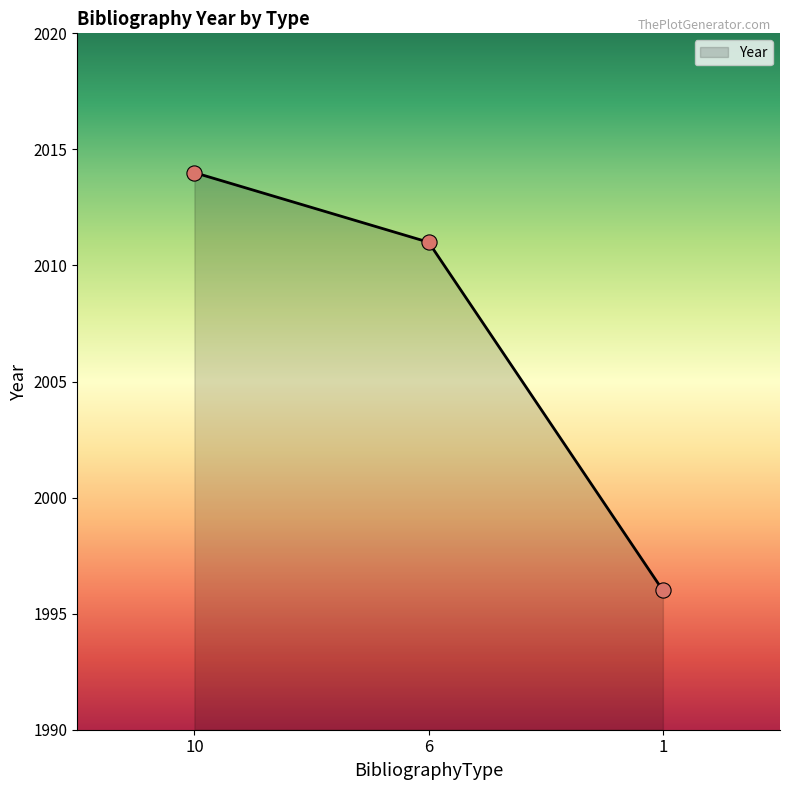

What is the change in value from 6 to 1?

-15